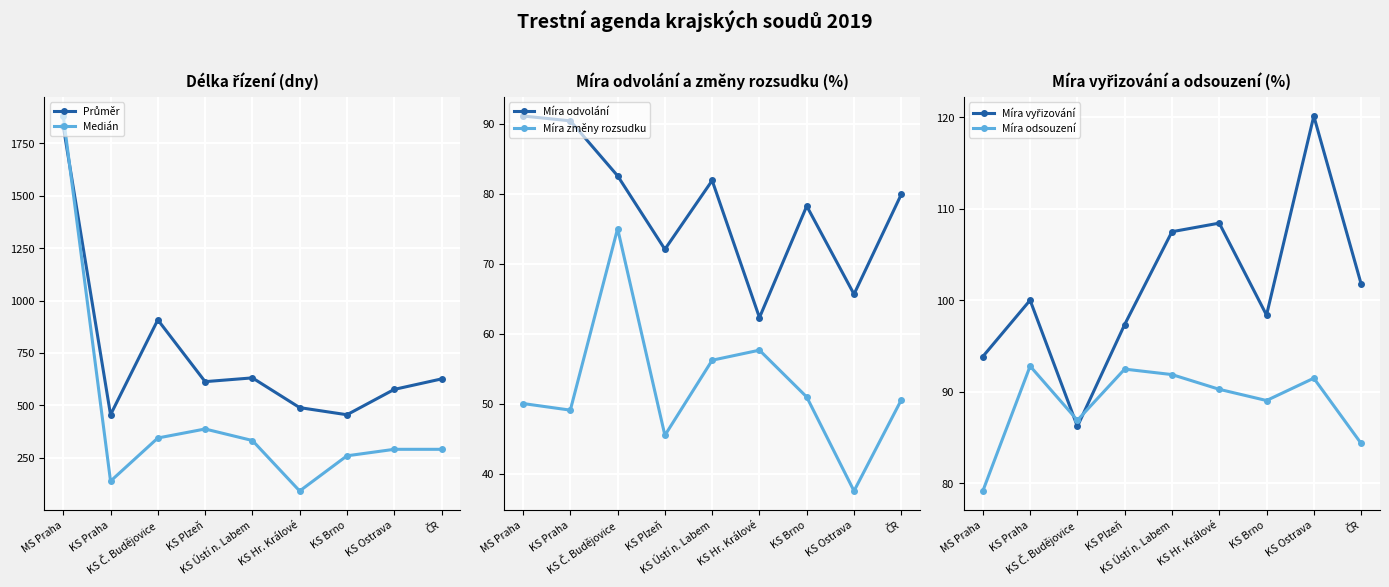

Which category has the lowest value across all series?

KS Ostrava